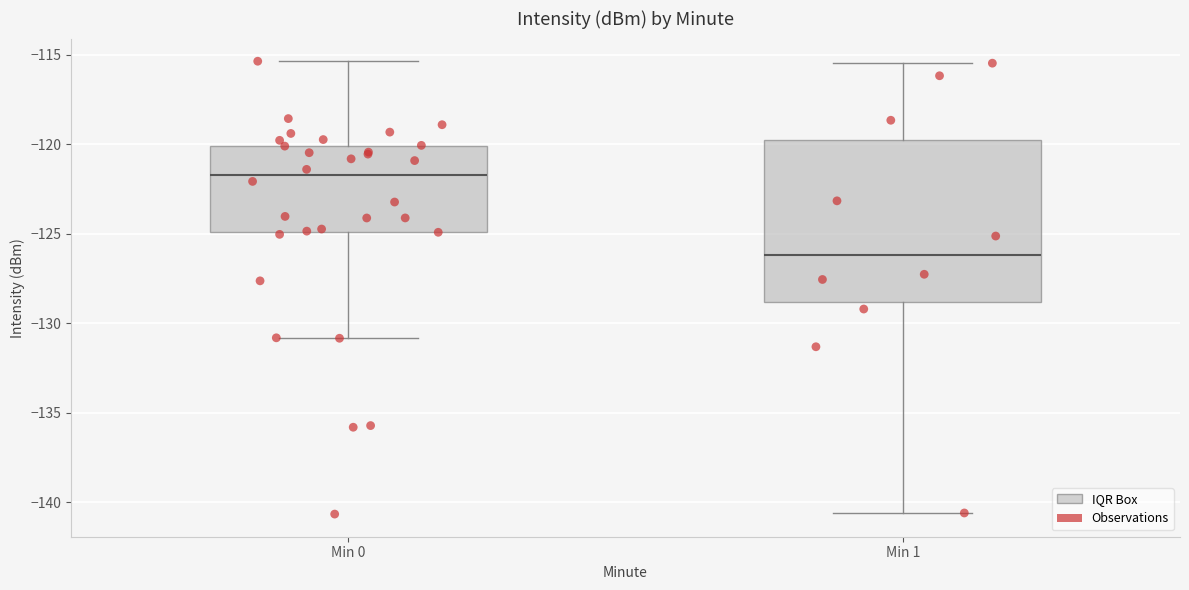

Reading left to right, read every box against the y-axis: the position of its median line, the range the box covers, and the ends of its whiskers. The values are not printed on the chart, so give them approximately, as read against the axis.

Min 0: median -121.5, box -125.0 to -120.0, whiskers -131.0 to -115.5
Min 1: median -126.0, box -129.0 to -120.0, whiskers -140.5 to -115.5